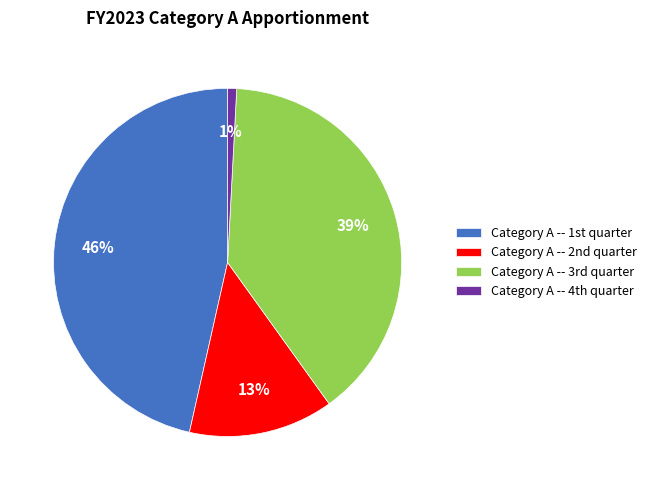

Which category has the biggest portion of the pie?

Category A -- 1st quarter